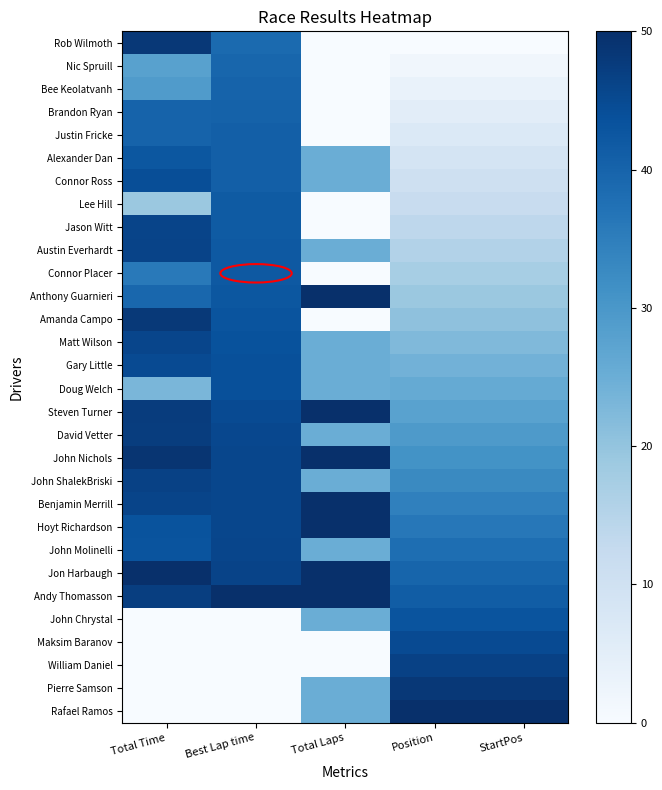

How many categories are shown in the chart?

5